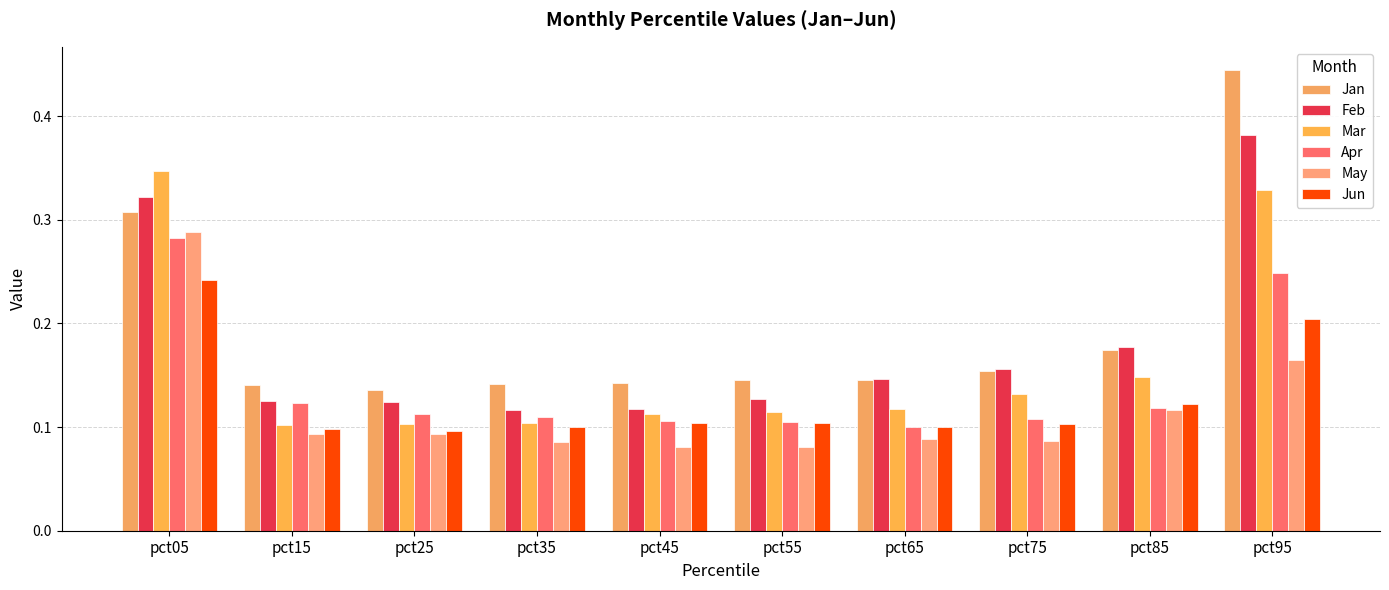

Which category has the lowest value in the Jun series?

pct25